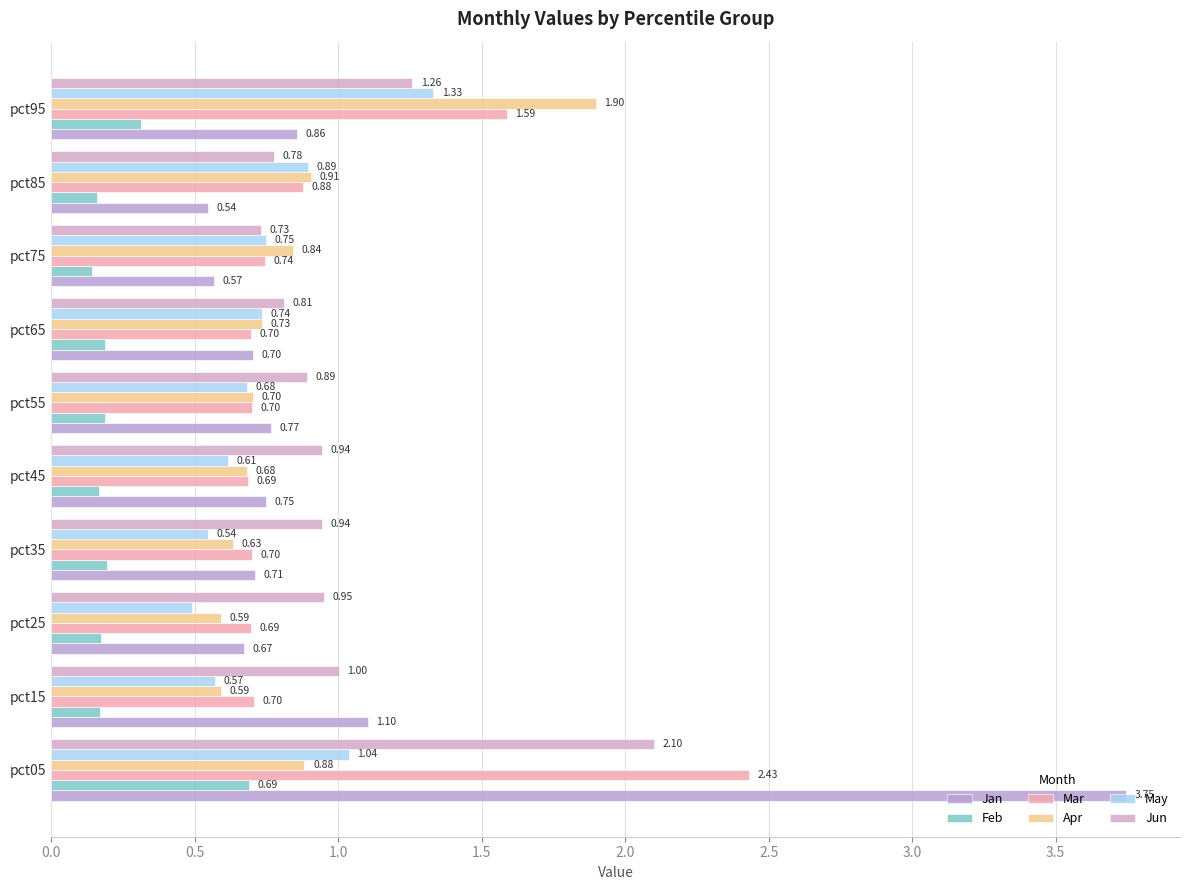

How many categories are shown in the chart?

10